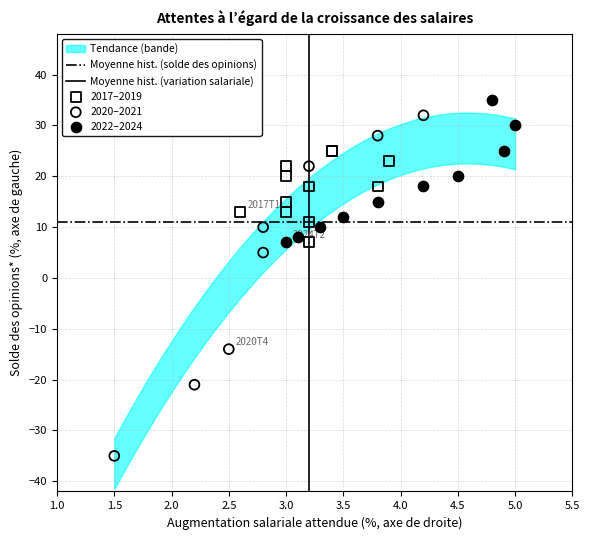

Which series has the largest Y range (max minus min)?

2020–2021